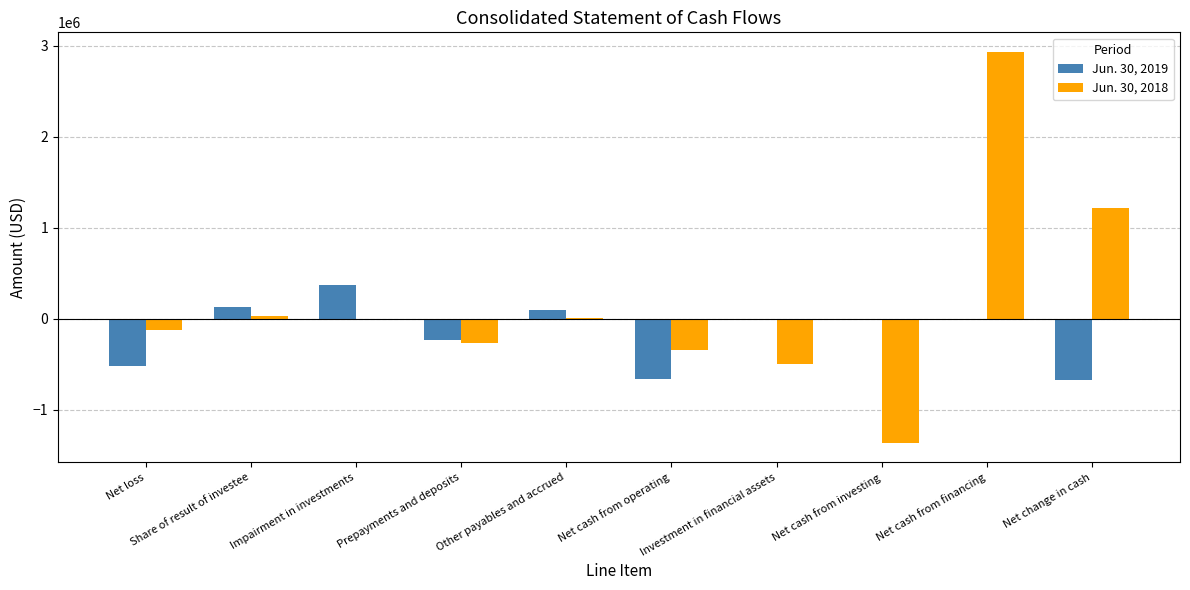

At which category is the sum across all series the highest?

Net cash from financing